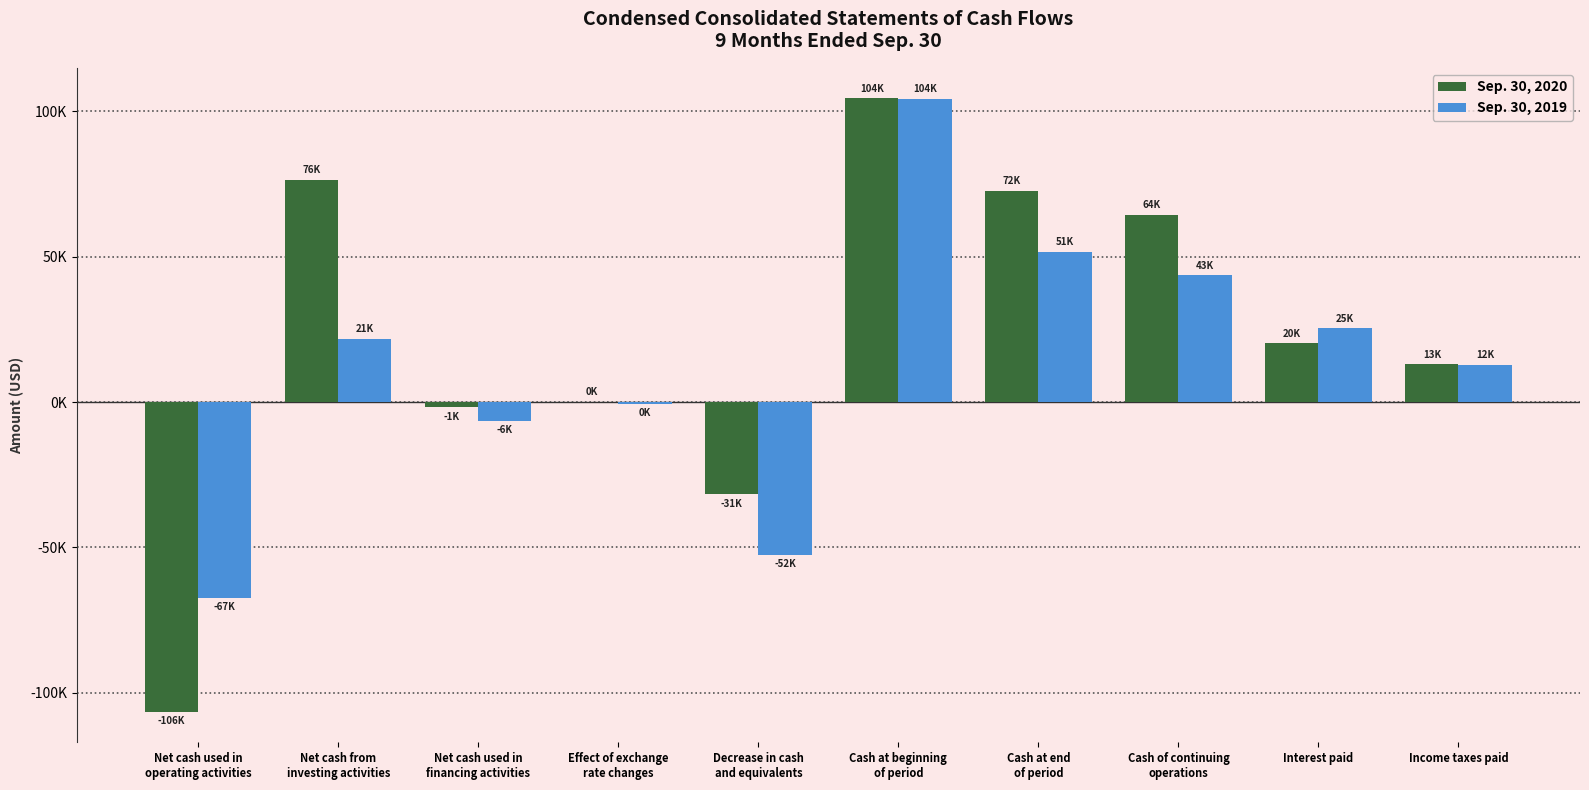

What is the maximum value for Sep. 30, 2020?

104402